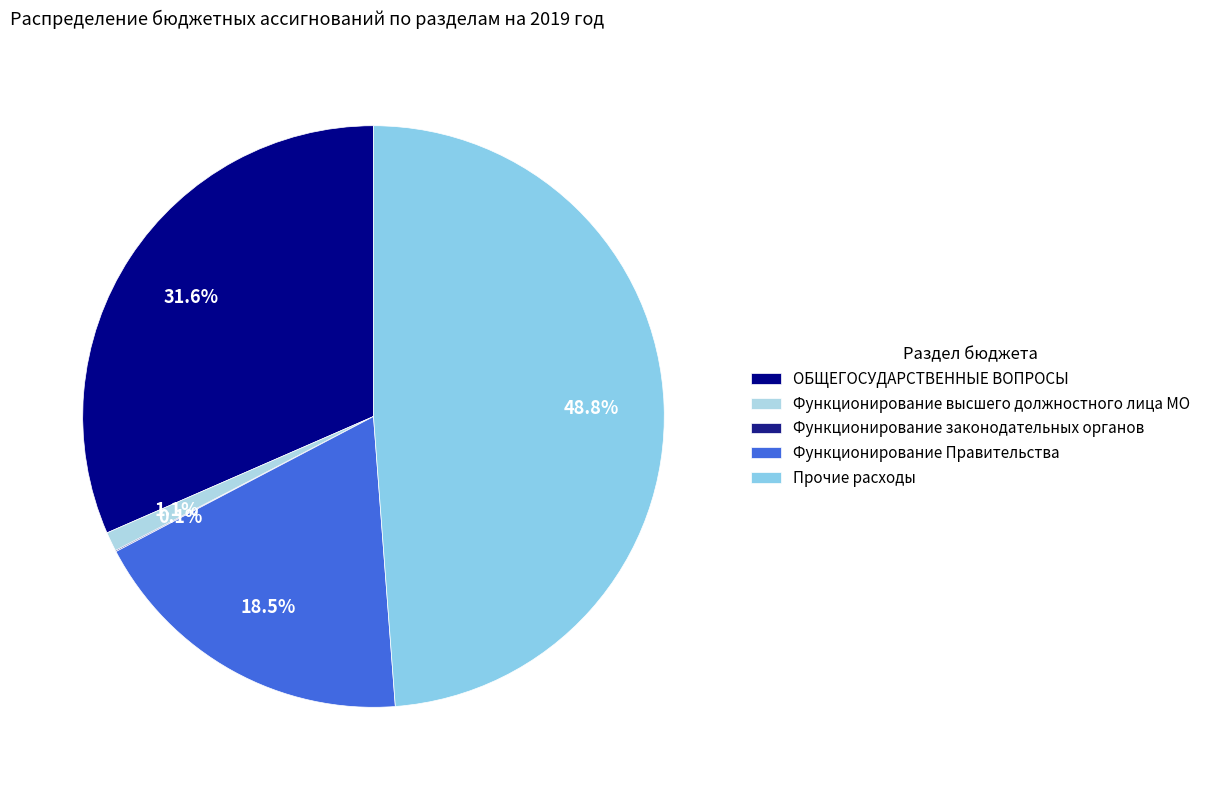

What is the largest slice in the pie chart?

Прочие расходы